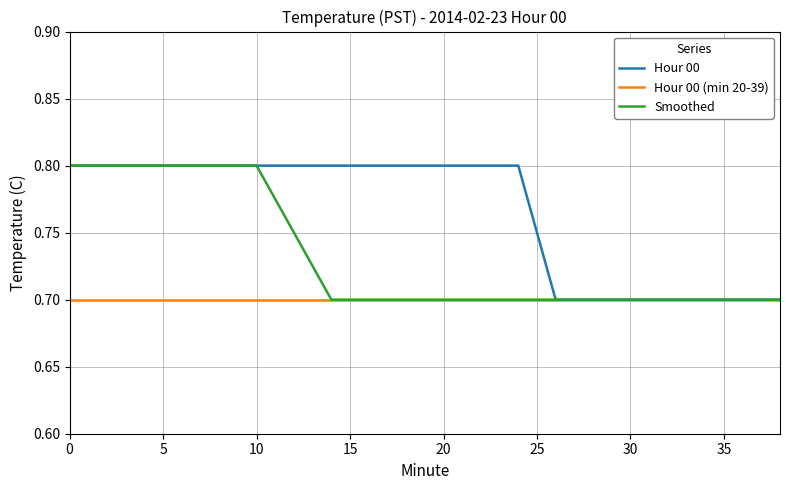

What is the minimum value for Smoothed?

0.7